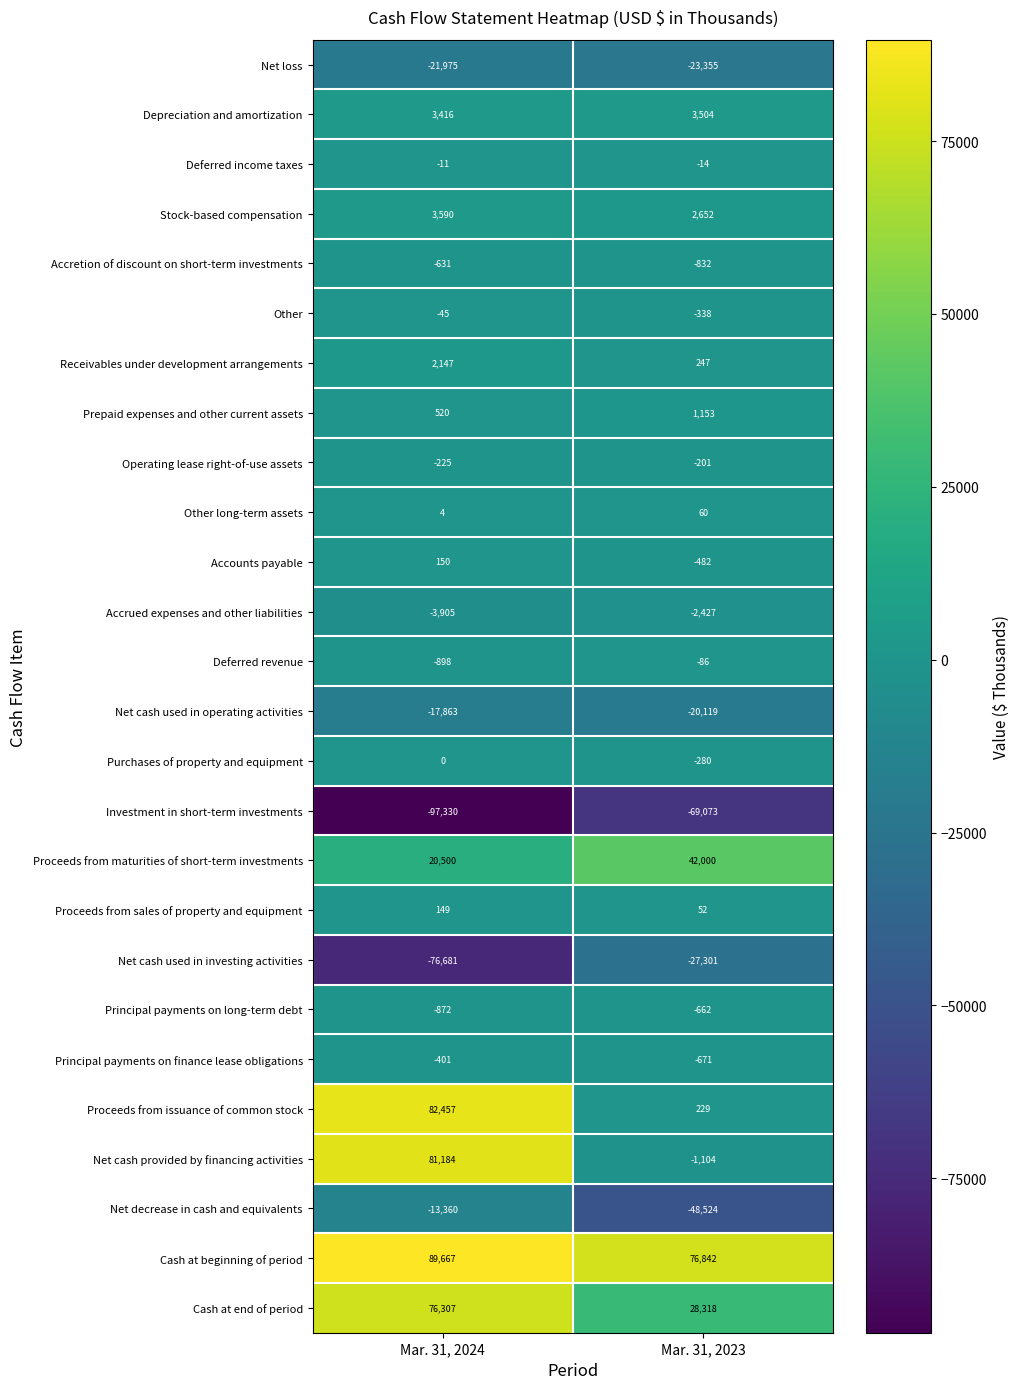

Is it true that Accrued expenses and other liabilities equals -2427 at Mar. 31, 2023?

True